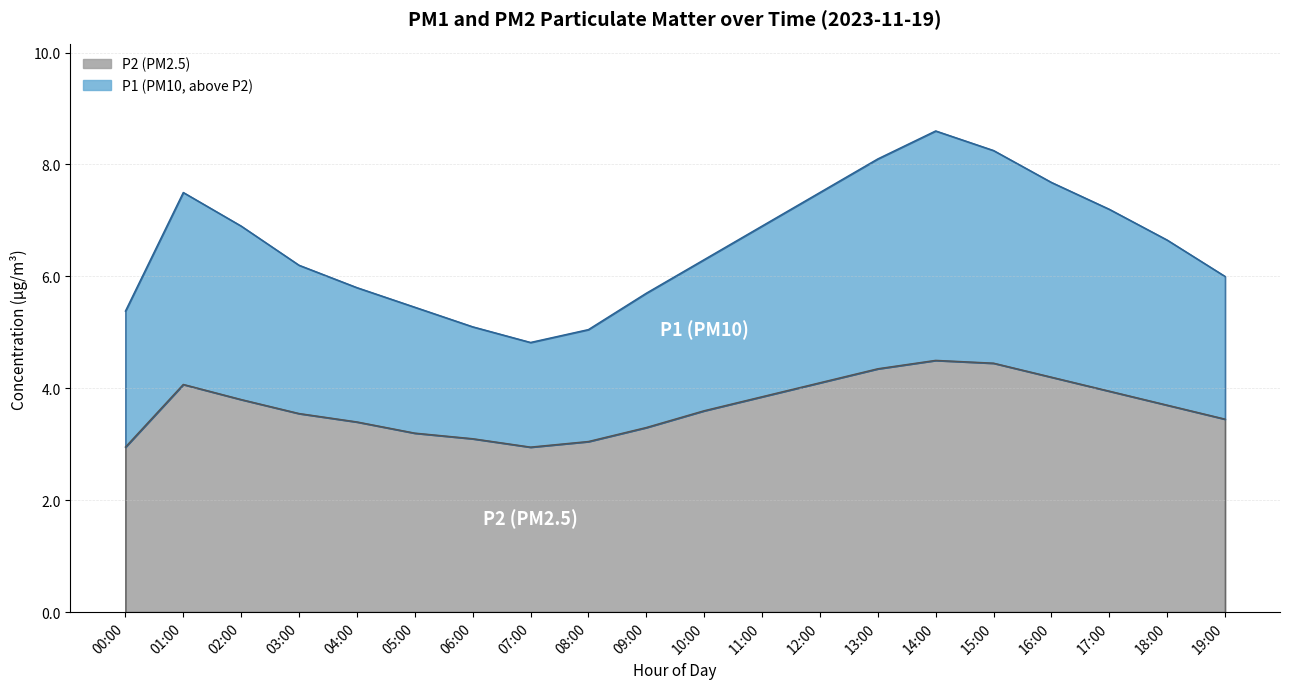

What is the total value across all series at 11:00?

10.8